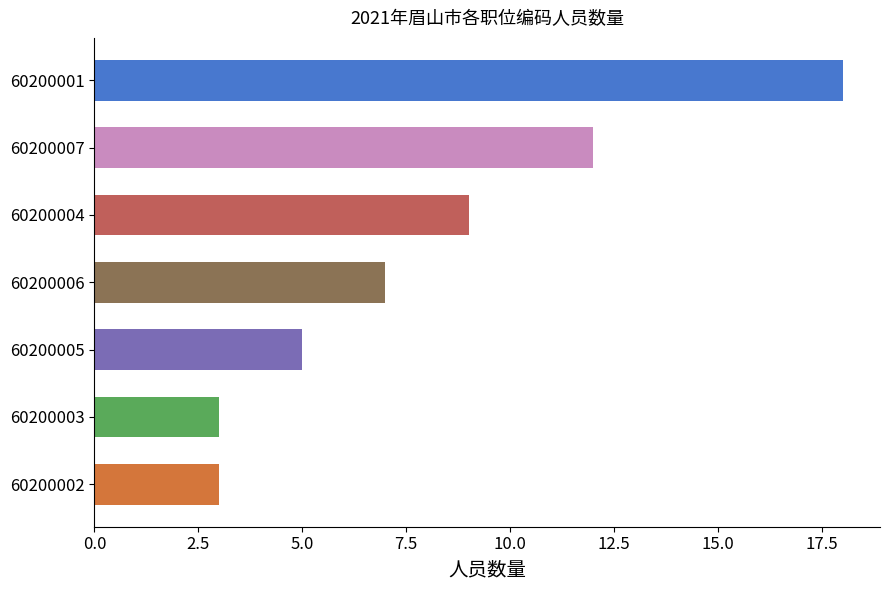

Is it true that the value at 60200003 is 5?

False